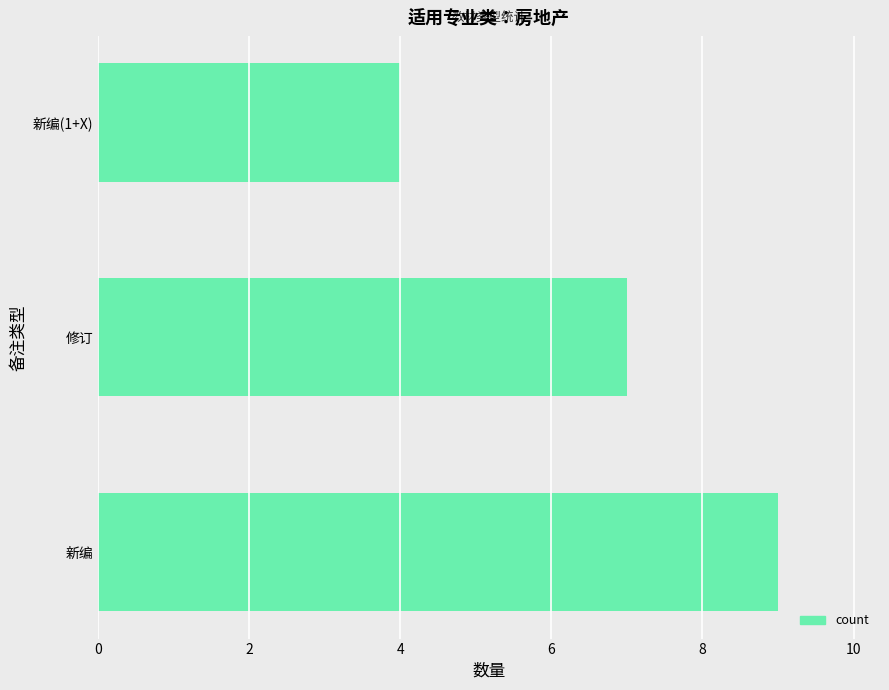

Reading top to bottom, transcribe all the data shown in this chart.

4	7	9